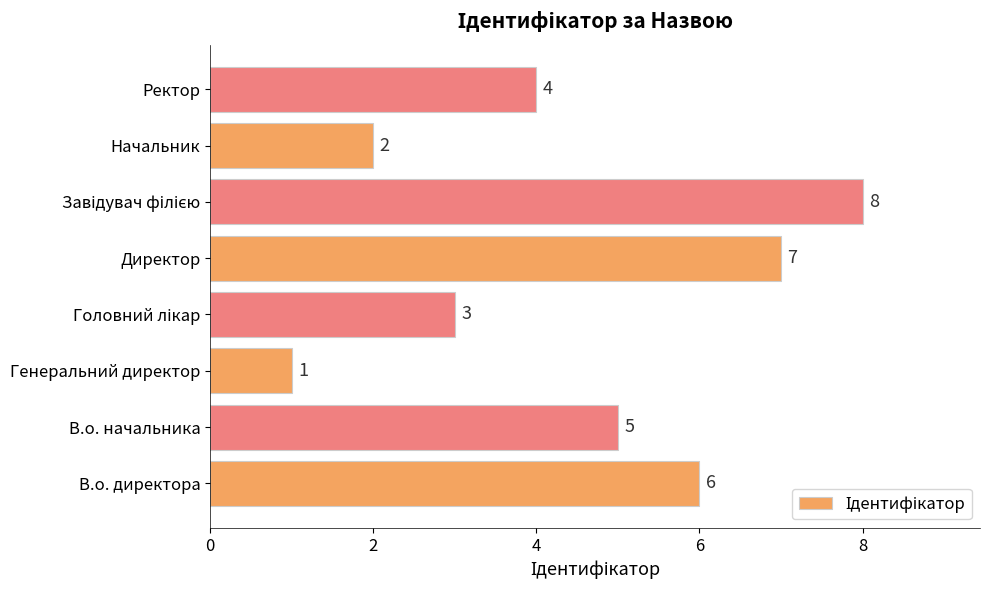

At which label is the value closest to 4?

Ректор